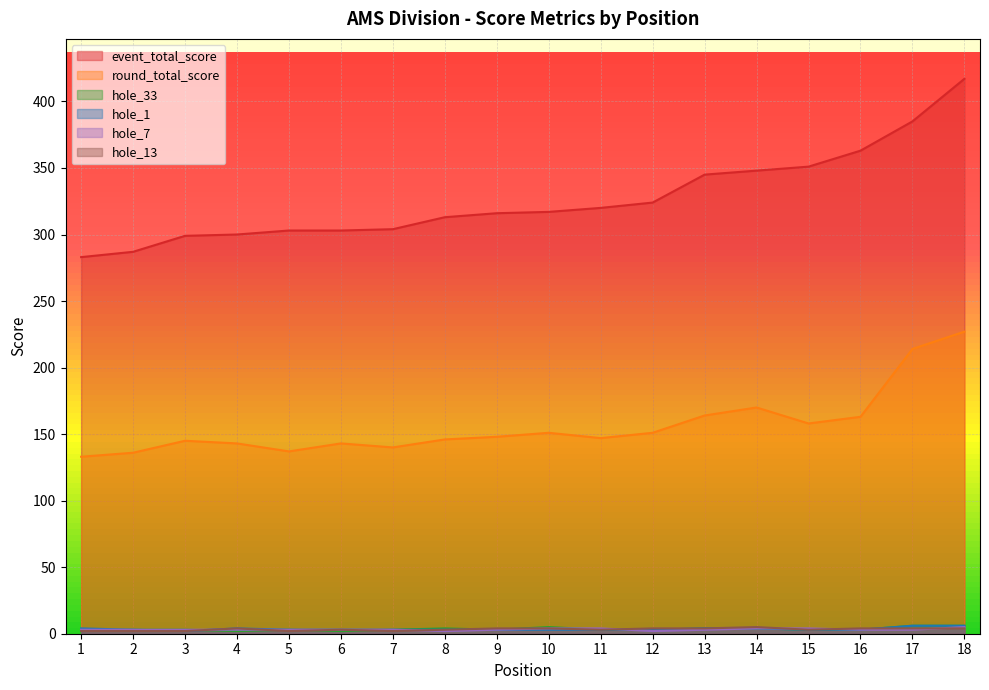

What is the difference between the second highest and second lowest values in the event_total_score series?

98